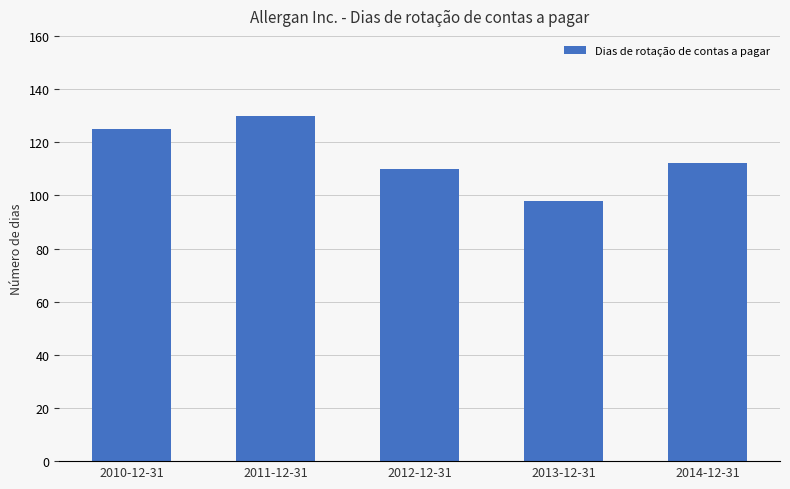

What value does the data have at 2014-12-31, to the nearest 5?

110